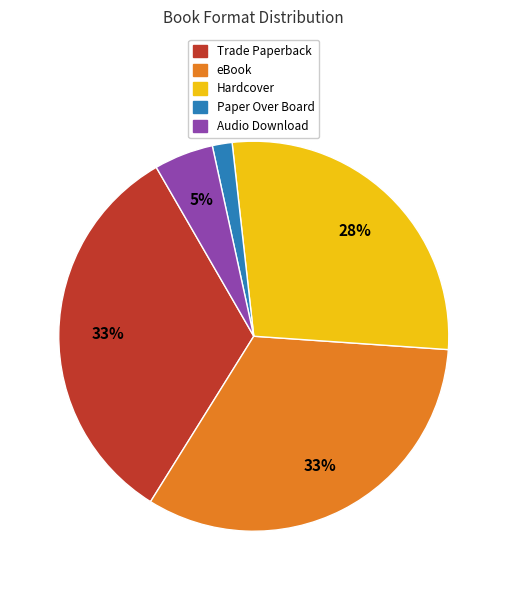

Count the number of slices in the pie.

5